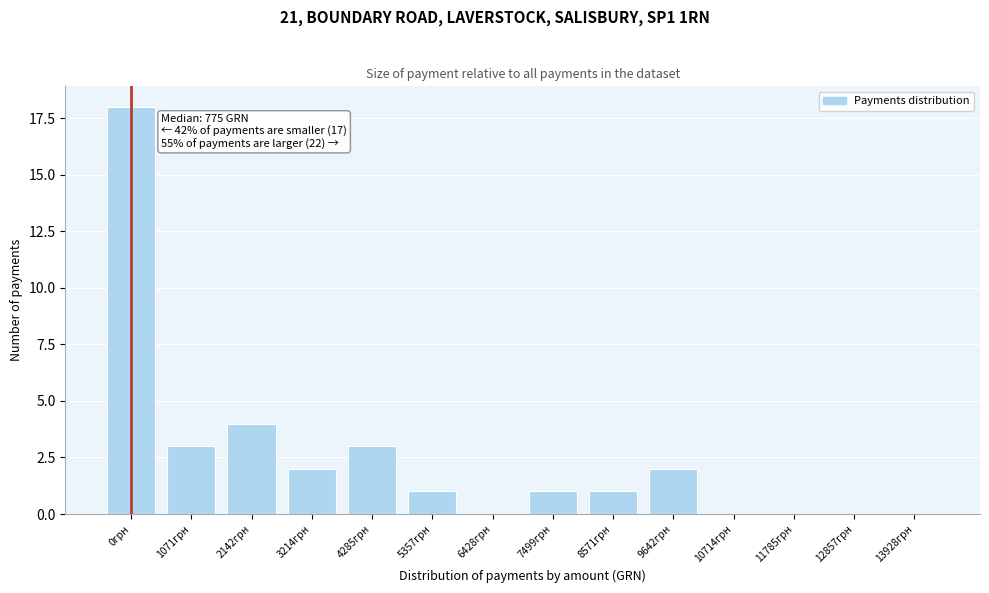

Reading left to right, list all the values displayed in this chart.

0грн=18	1071грн=3	2142грн=4	3214грн=2	4285грн=3	5357грн=1	6428грн=0	7499грн=1	8571грн=1	9642грн=2	10714грн=0	11785грн=0	12857грн=0	13928грн=0